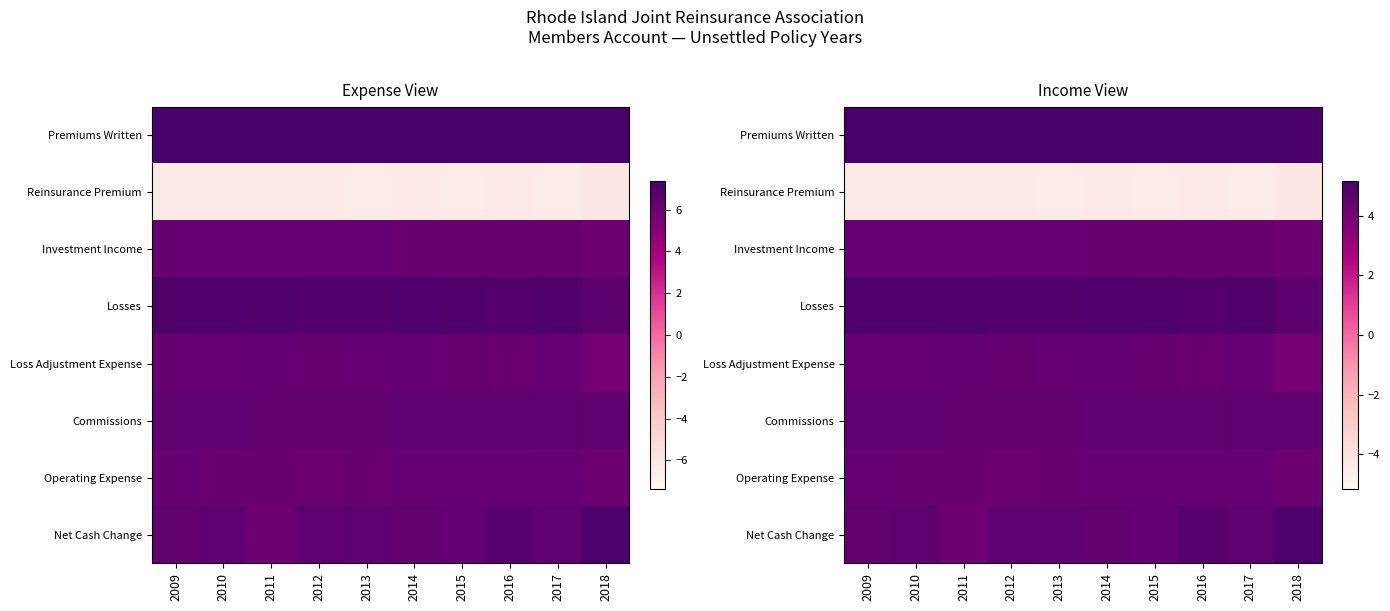

What is the greatest value displayed?

5.2